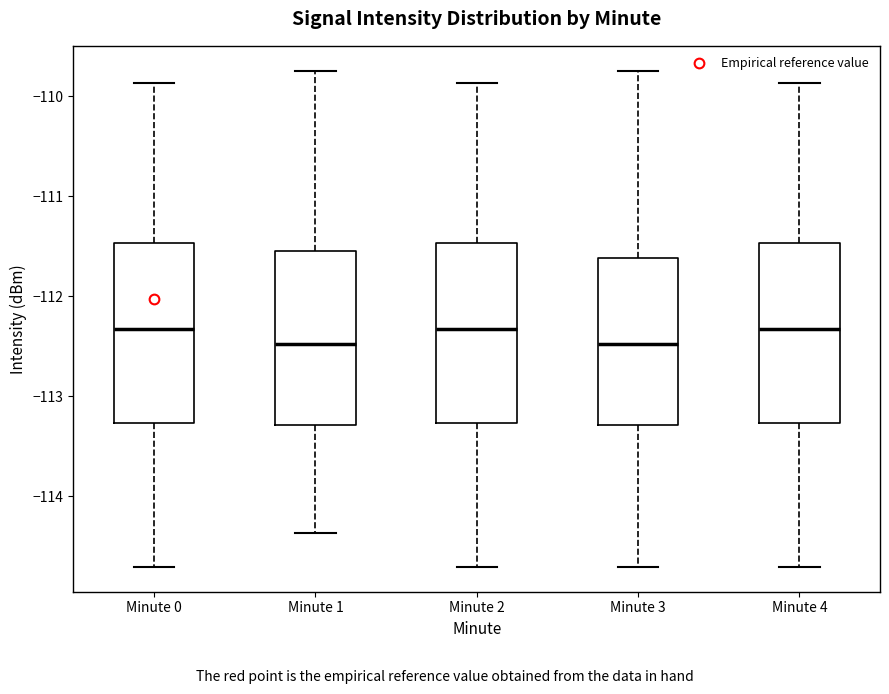

Reading left to right, read every box against the y-axis: the position of its median line, the range the box covers, and the ends of its whiskers. The values are not printed on the chart, so give them approximately, as read against the axis.

Minute 0: median -112.3, box -113.3 to -111.5, whiskers -114.7 to -109.9
Minute 1: median -112.5, box -113.3 to -111.5, whiskers -114.4 to -109.7
Minute 2: median -112.3, box -113.3 to -111.5, whiskers -114.7 to -109.9
Minute 3: median -112.5, box -113.3 to -111.6, whiskers -114.7 to -109.7
Minute 4: median -112.3, box -113.3 to -111.5, whiskers -114.7 to -109.9